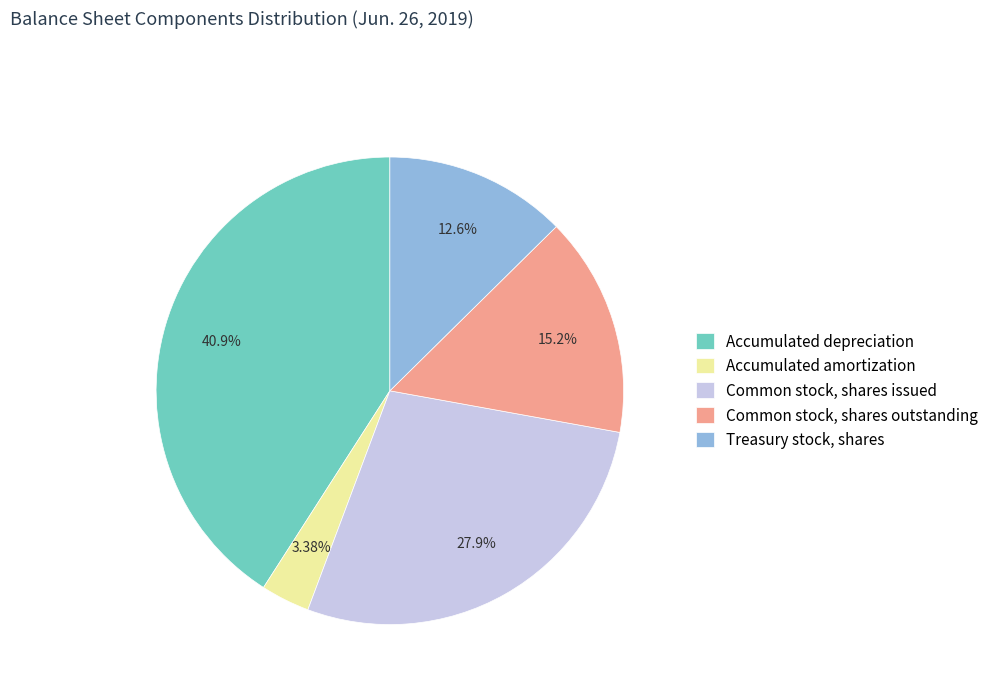

To the nearest percent, what is the difference between the largest and smallest slice percentages?

38%